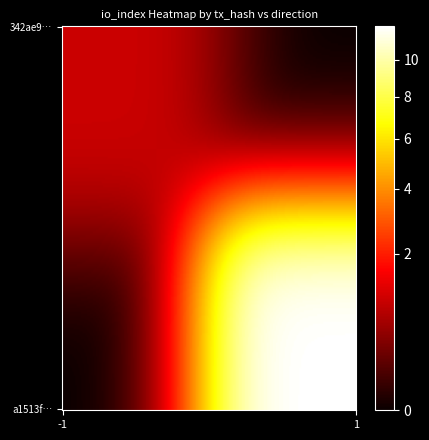

Reading right to left, extract all data points from this chart.

342ae90044e84cb374c0258f3310d7531621fe3: 1	-1
a1513faa2dba1215e440b6e5e06968e9738098f: 12	1